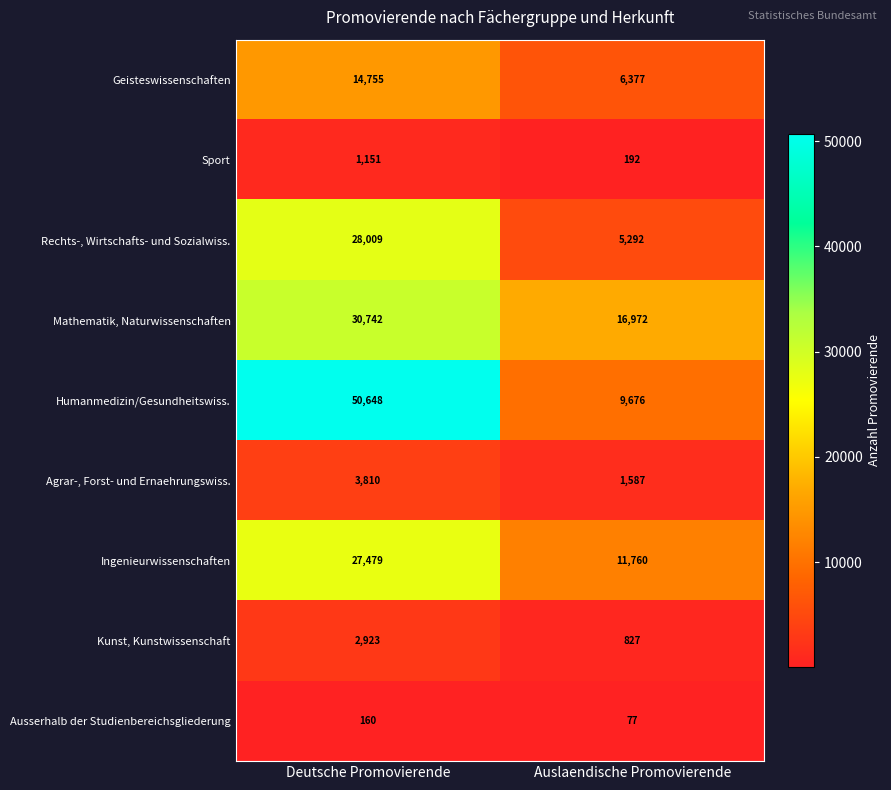

Which series has the largest total across all categories?

Humanmedizin/Gesundheitswiss.